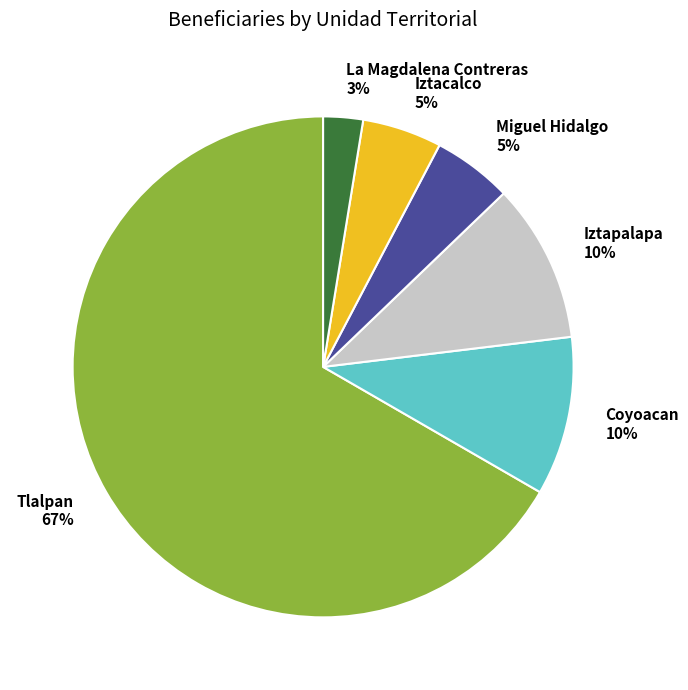

To the nearest percent, what percentage of the pie is Tlalpan?

67%